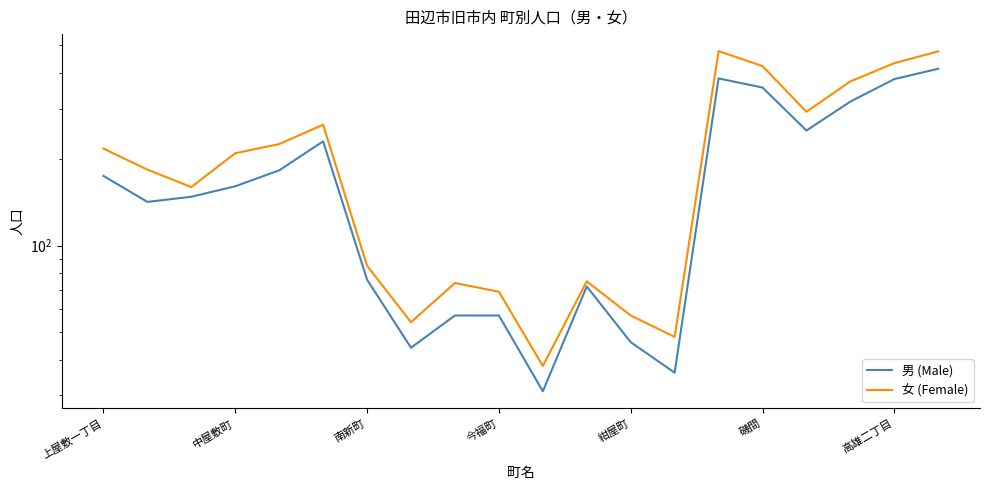

True or false: 女 (Female) and 男 (Male) cross at least once.

False